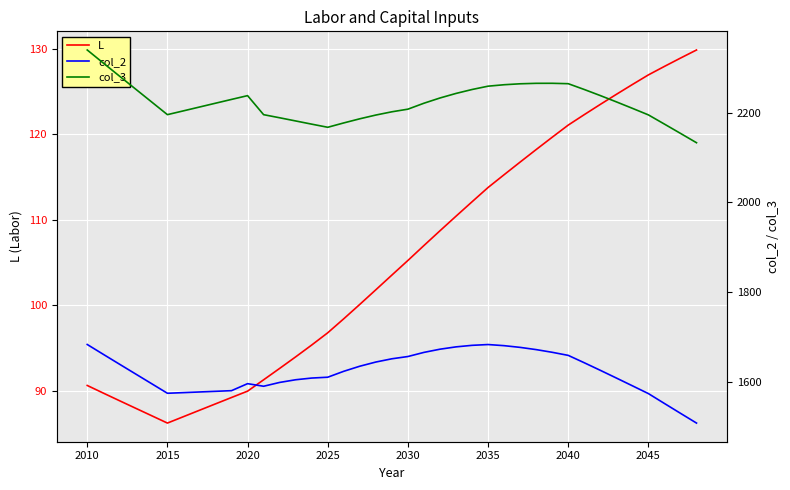

Is it true that col_2 equals 1529.0 at 37?

True